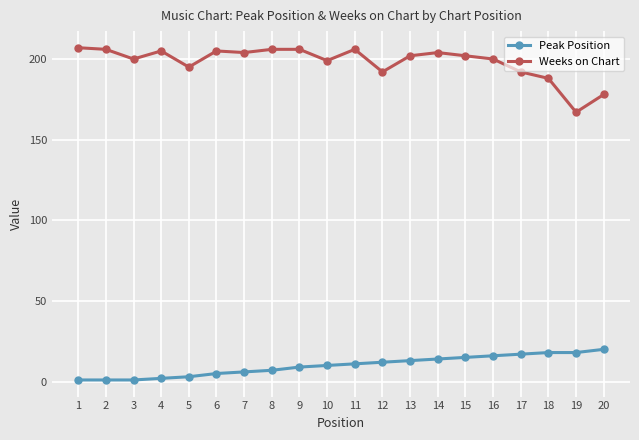

At which label does Weeks on Chart reach its minimum?

19